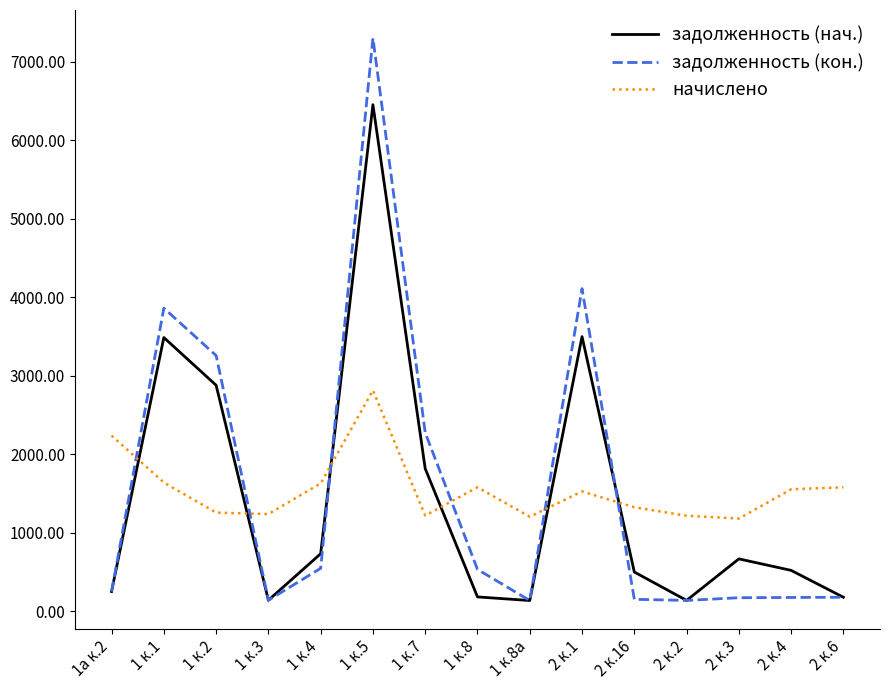

What is the sum of the начислено values at 1 к.8 and 1 к.4?

3204.4